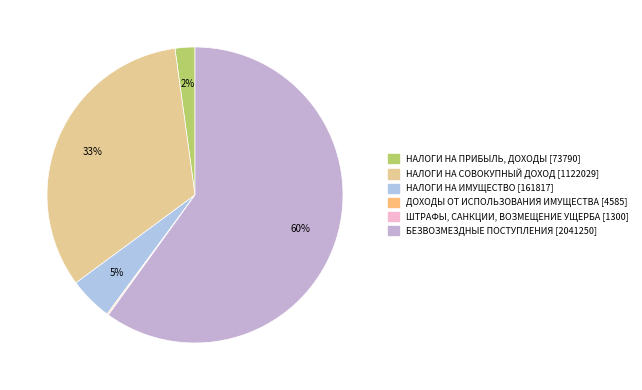

To the nearest percent, what is the combined percentage of ШТРАФЫ, САНКЦИИ, ВОЗМЕЩЕНИЕ УЩЕРБА and НАЛОГИ НА ИМУЩЕСТВО?

5%